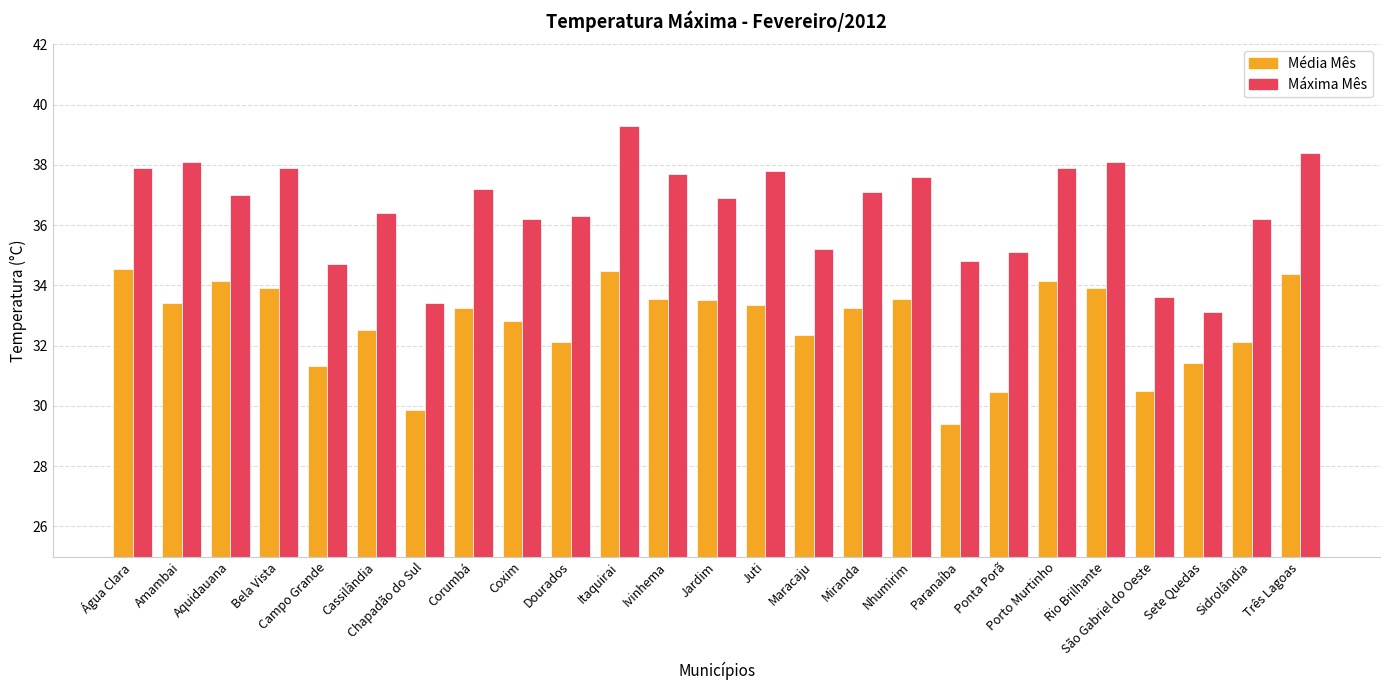

What are all the series names shown in the legend?

Média Mês, Máxima Mês